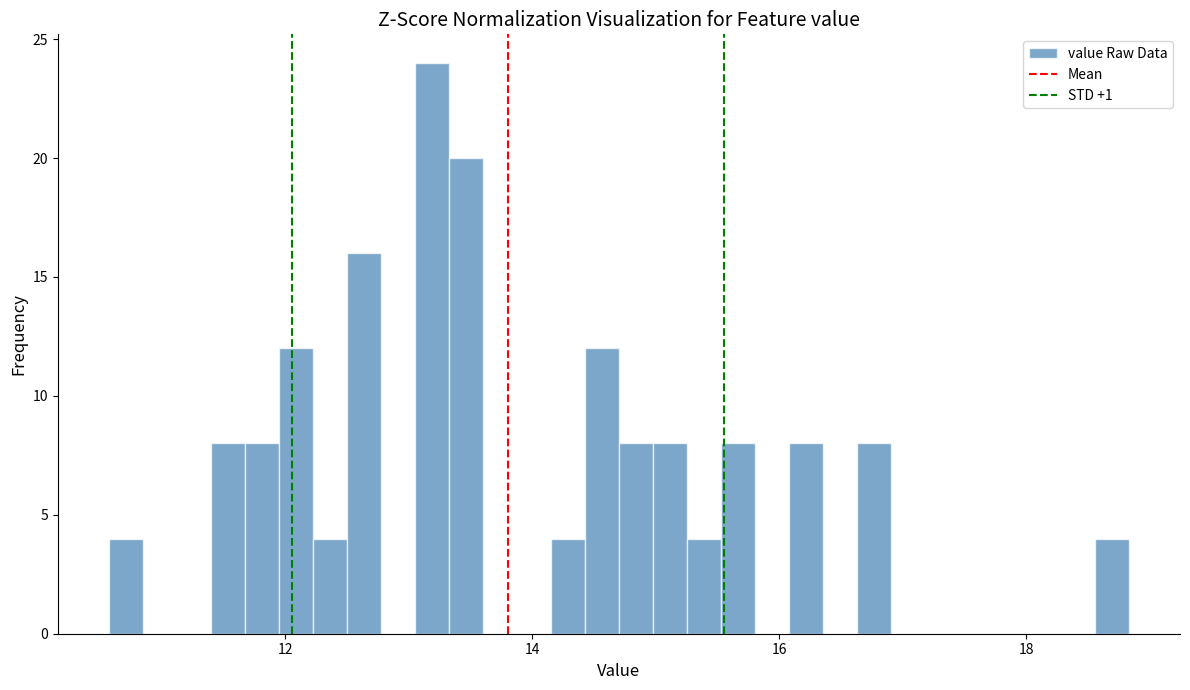

Read against the x-axis, roughly where is the centre of the tallest bar?

13.2